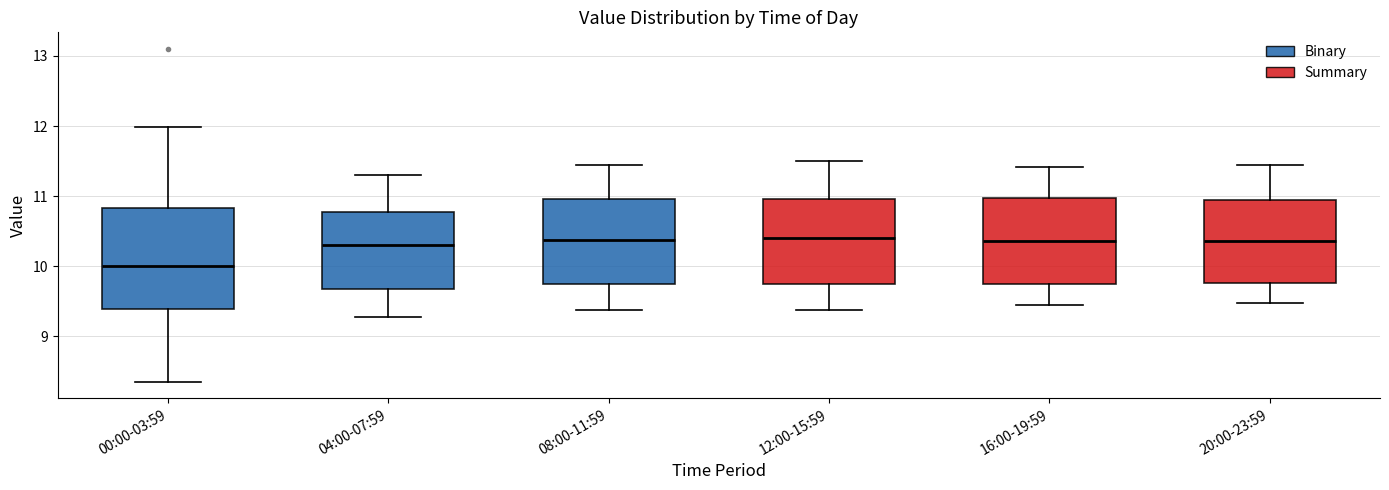

Where does the upper whisker of the box for 20:00-23:59 end on the y-axis? The values are not printed on the chart, so give them approximately, as read against the axis.

11.5